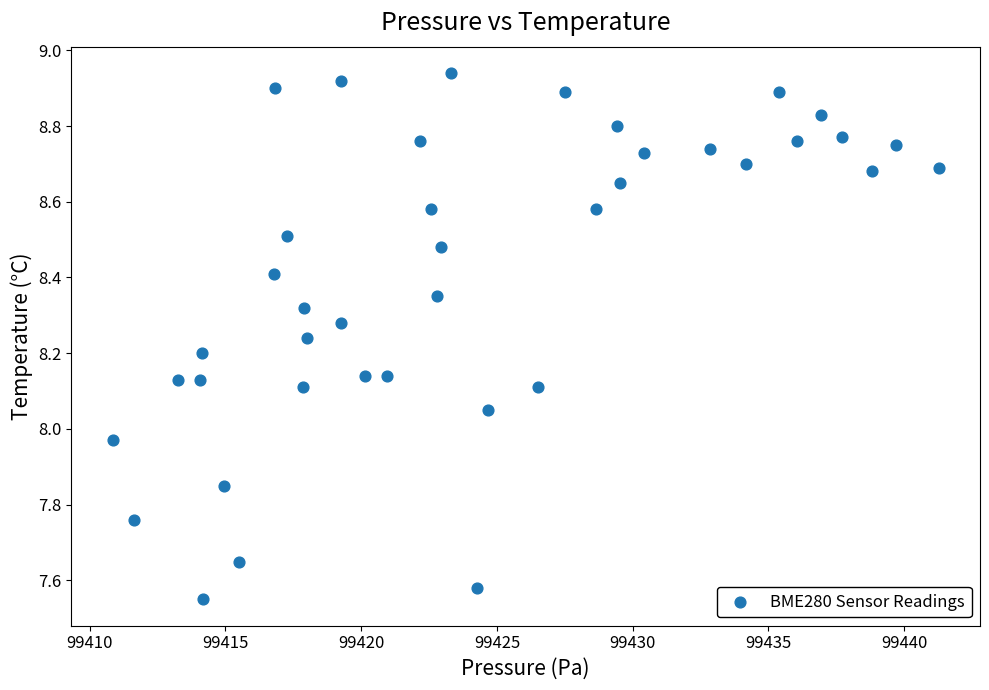

What is the range of X values (max minus min)?

30.4